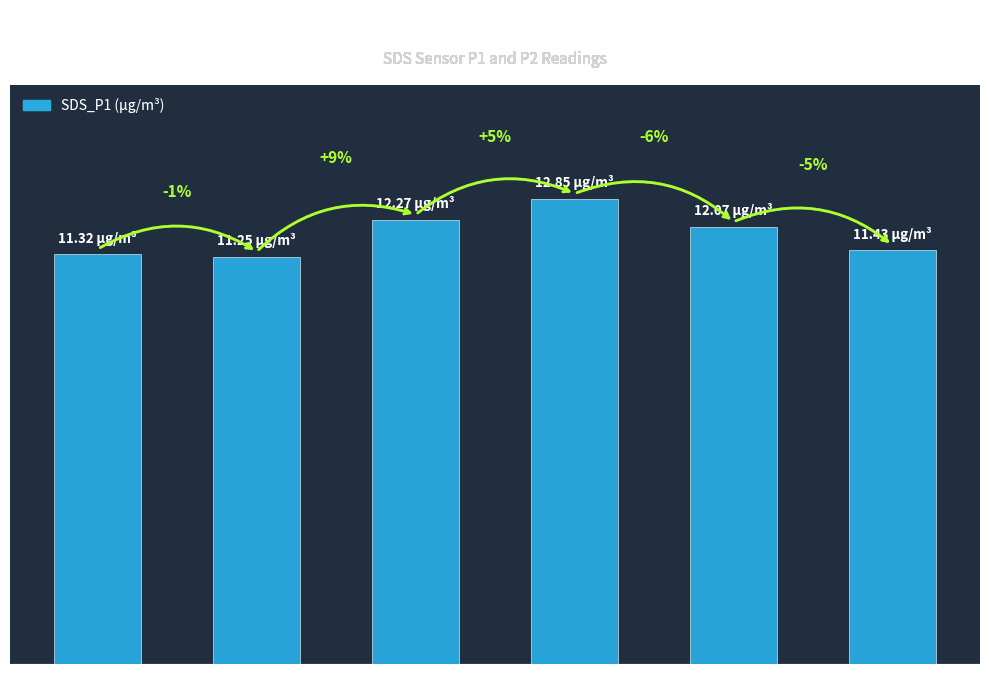

Does the chart contain any negative values?

No